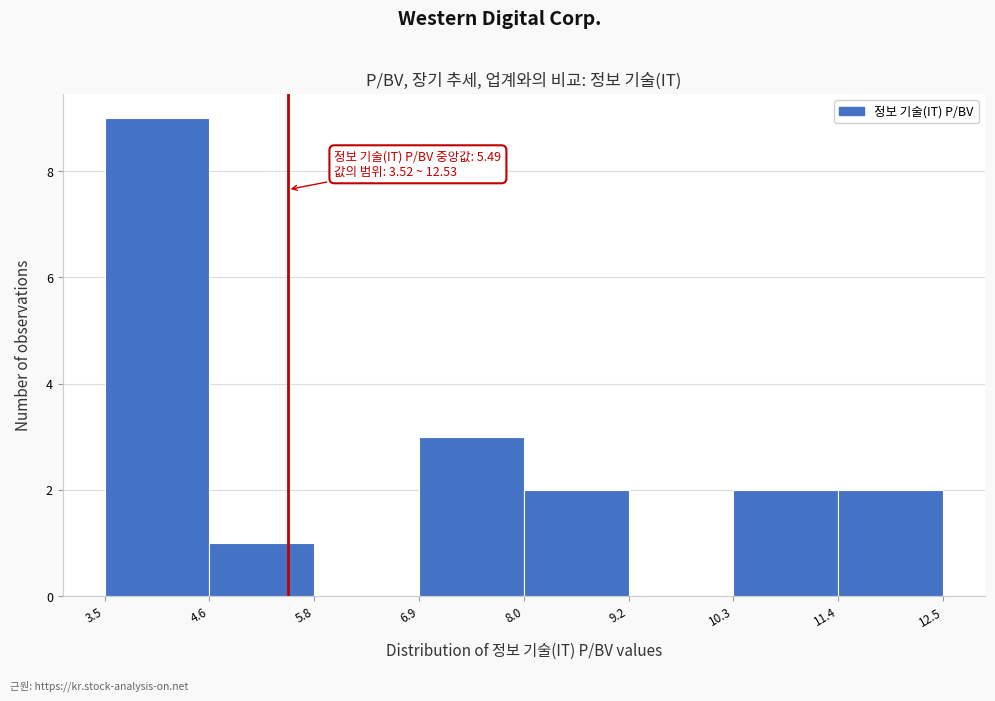

Which range on the x-axis has the tallest bar?

3.5 to 4.6